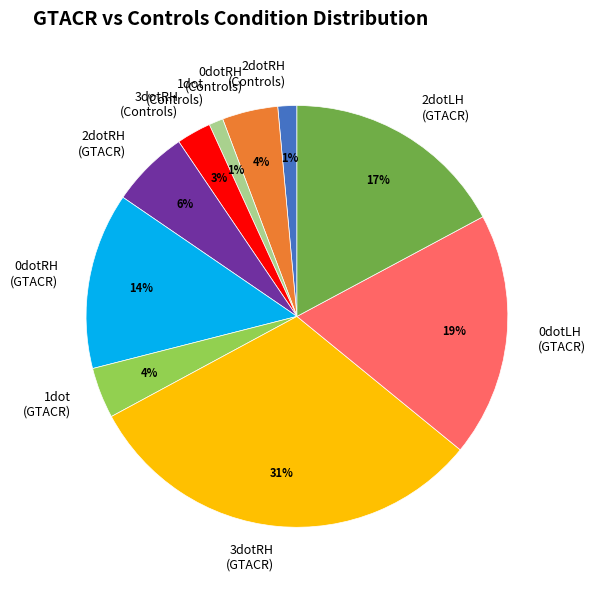

Does 0dotRH (Controls) account for over 50% of the chart?

No